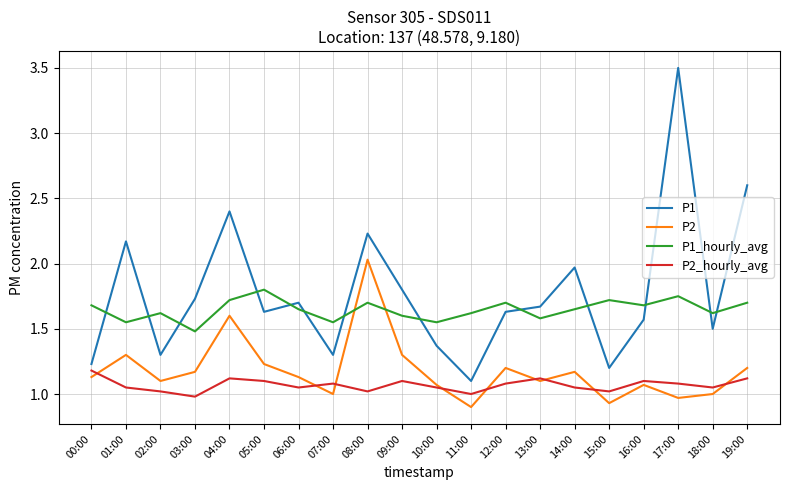

Does the chart display data point markers on the line(s)?

No